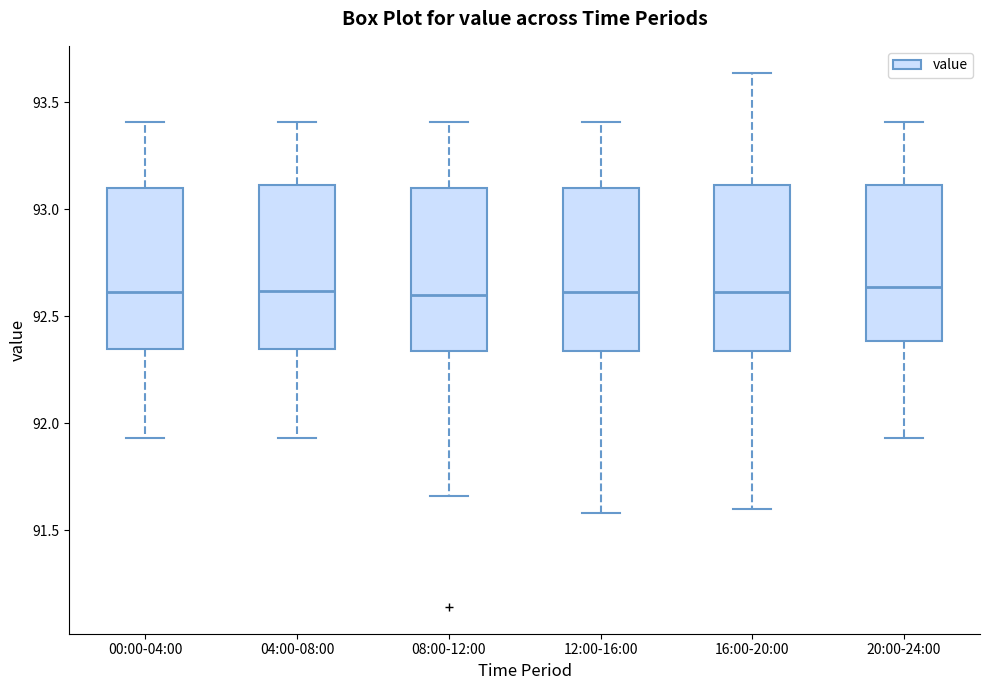

Where does the lower whisker of the box for 00:00-04:00 end on the y-axis? The values are not printed on the chart, so give them approximately, as read against the axis.

91.95